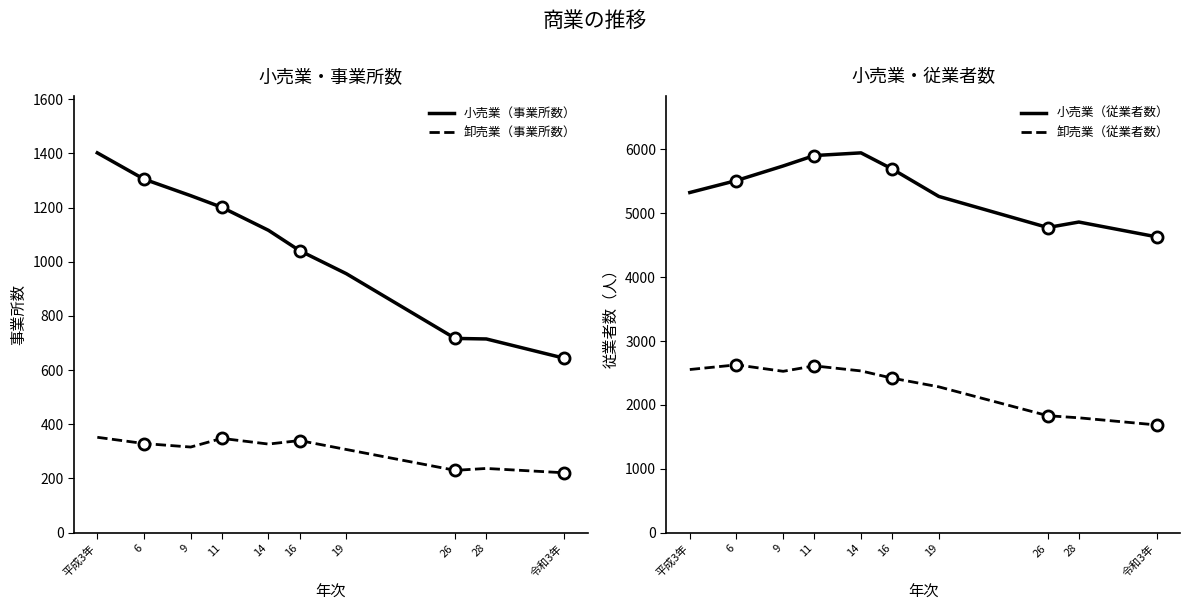

What position from the left is 令和3年?

10